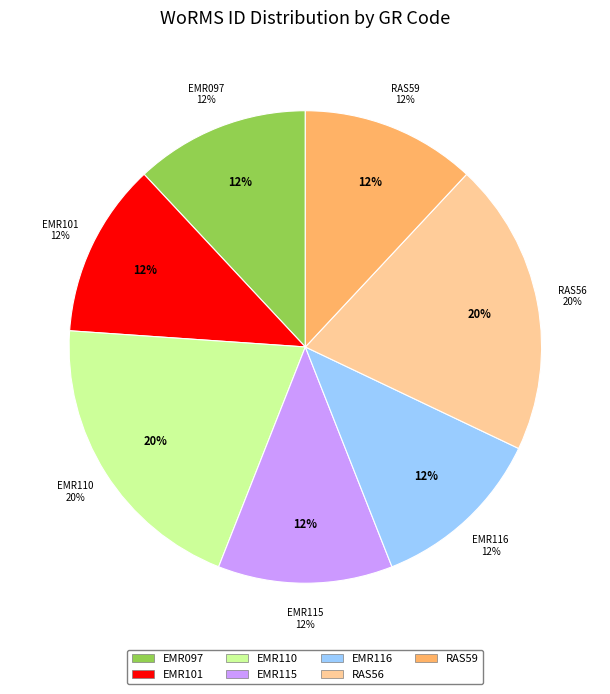

To the nearest percent, what is the combined percentage of EMR116 and EMR097?

24%